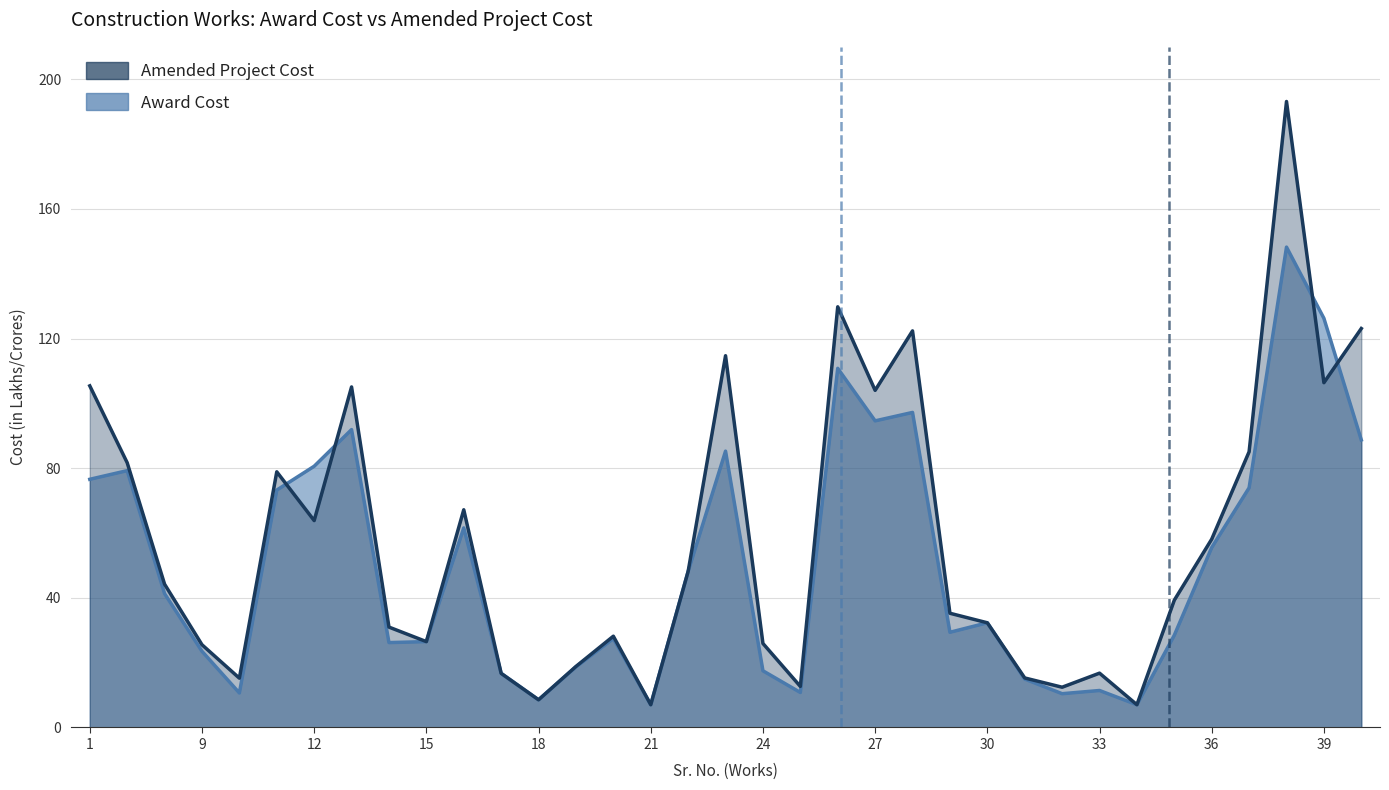

Rank the series by their maximum value, from highest to lowest.

Amended Project Cost, Award Cost